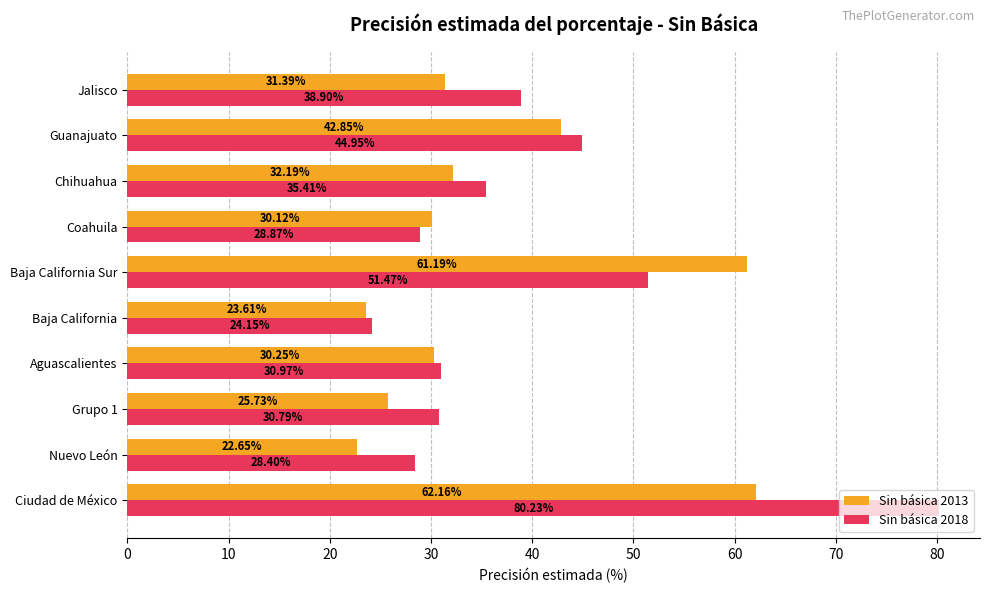

What are all the series names shown in the legend?

Sin básica 2013, Sin básica 2018